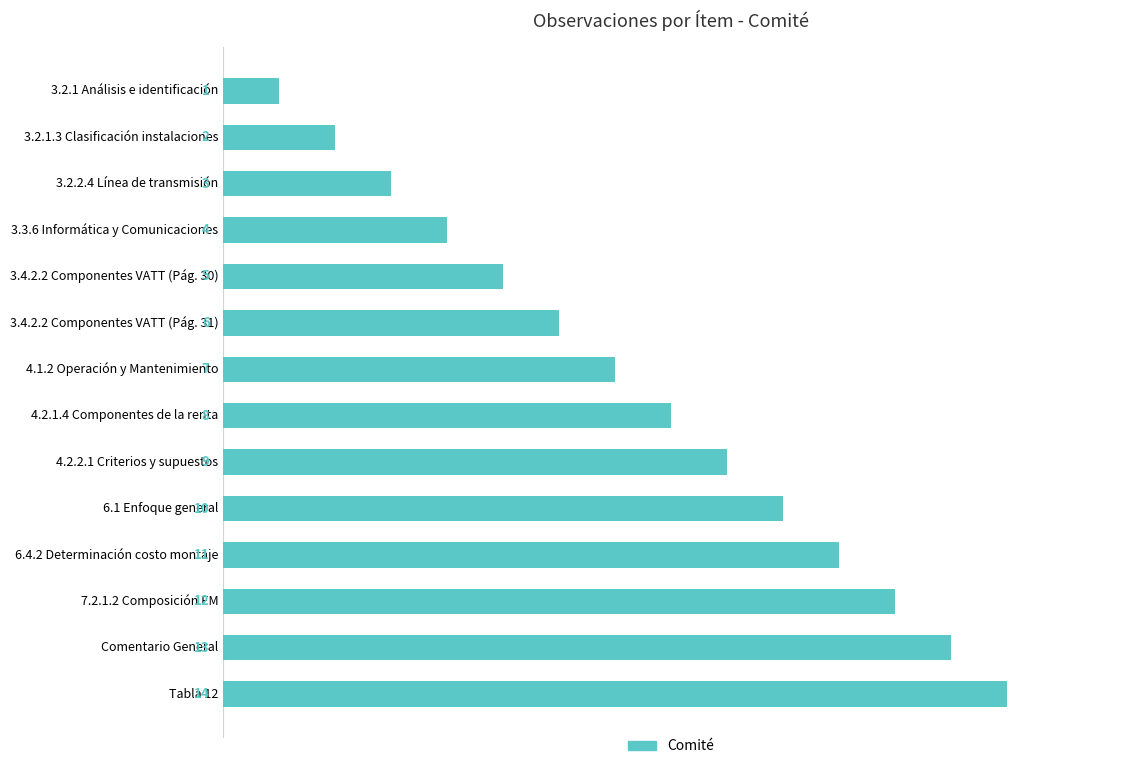

Rank the categories by value from highest to lowest.

Tabla 12, Comentario General, 7.2.1.2 Composición EM, 6.4.2 Determinación costo montaje, 6.1 Enfoque general, 4.2.2.1 Criterios y supuestos, 4.2.1.4 Componentes de la renta, 4.1.2 Operación y Mantenimiento, 3.4.2.2 Componentes VATT (Pág. 31), 3.4.2.2 Componentes VATT (Pág. 30), 3.3.6 Informática y Comunicaciones, 3.2.2.4 Línea de transmisión, 3.2.1.3 Clasificación instalaciones, 3.2.1 Análisis e identificación